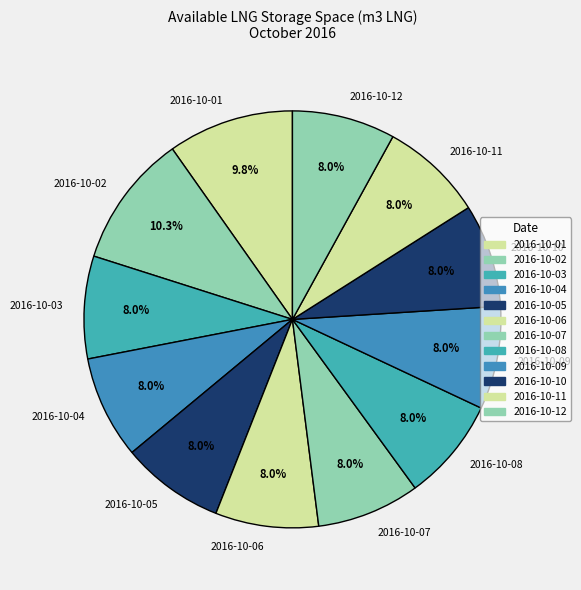

Which category has the biggest portion of the pie?

2016-10-02